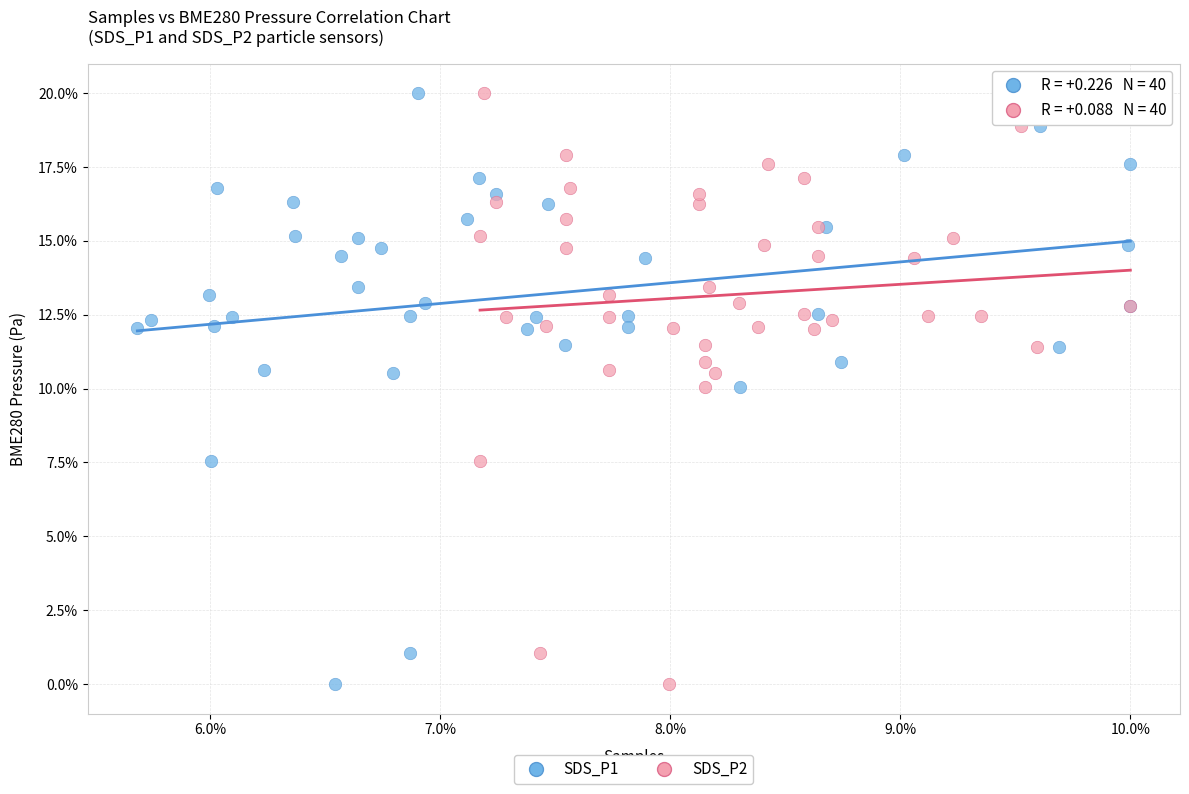

What are all the series names shown in the legend?

SDS_P1, SDS_P2